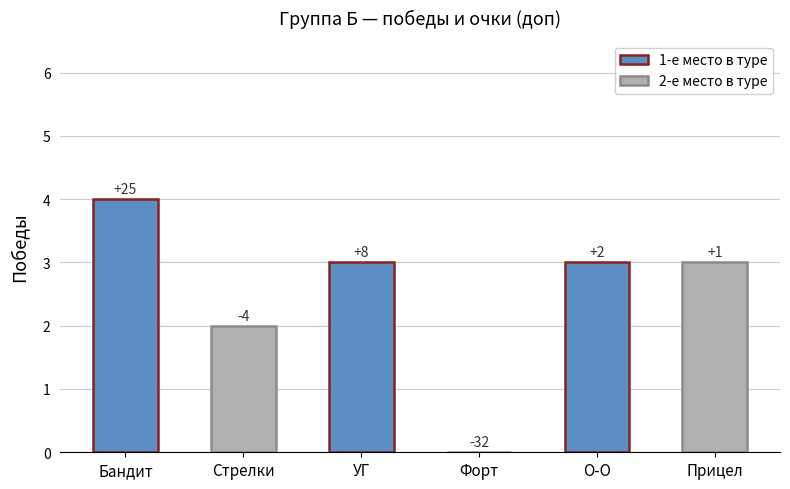

What is the value of the 2nd bar from the left?

2